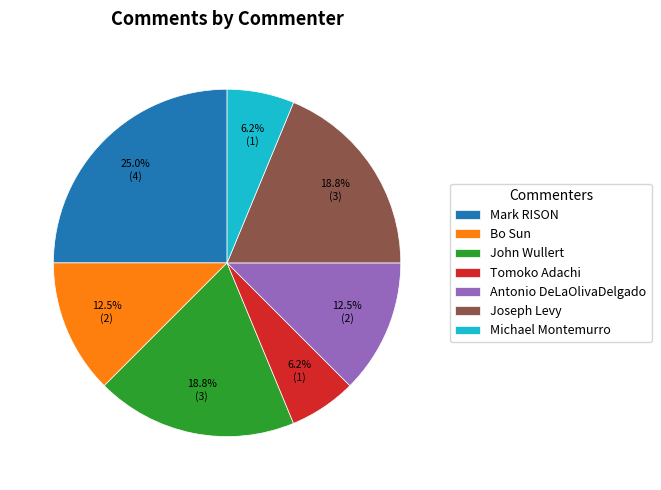

Is Joseph Levy the majority of the pie?

No